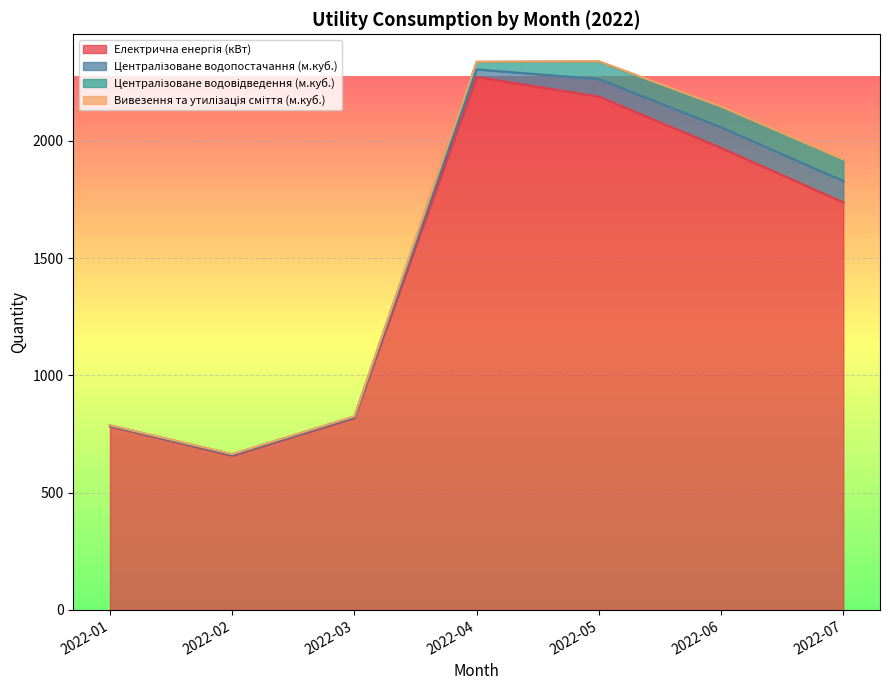

What are all the series names shown in the legend?

Електрична енергія (кВт), Централізоване водопостачання (м.куб.), Централізоване водовідведення (м.куб.), Вивезення та утилізація сміття (м.куб.)